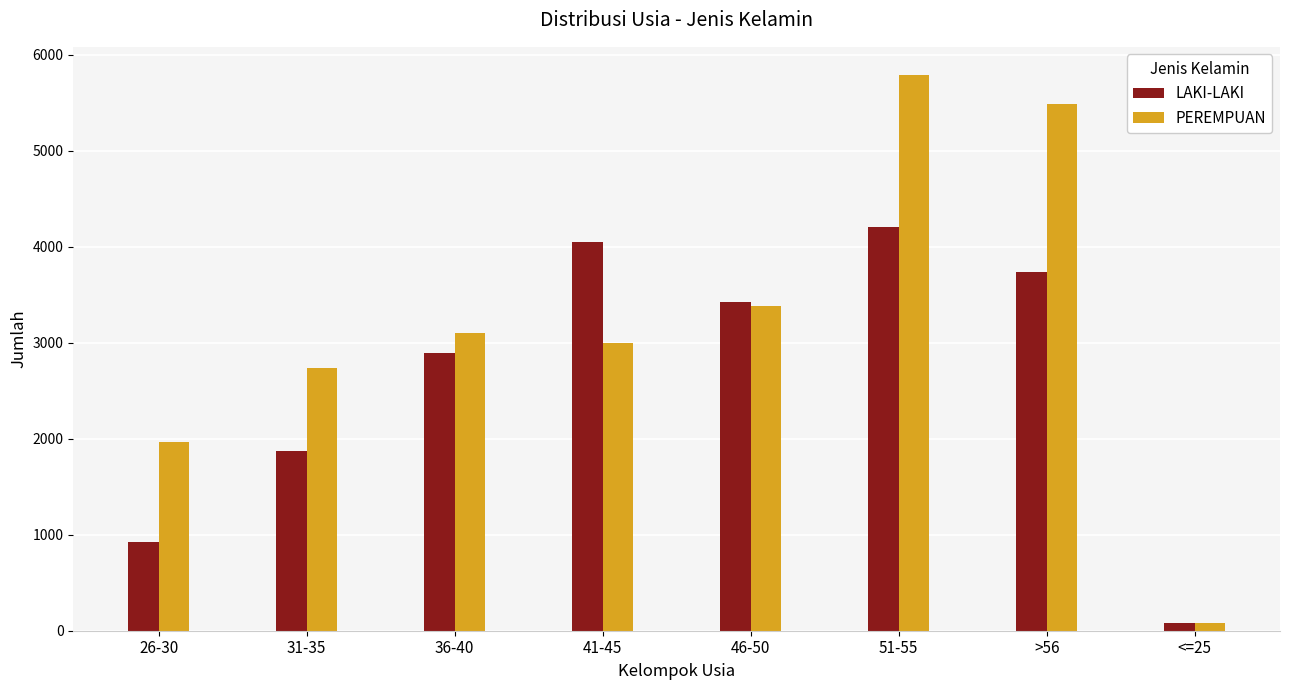

How many groups of bars are there?

8